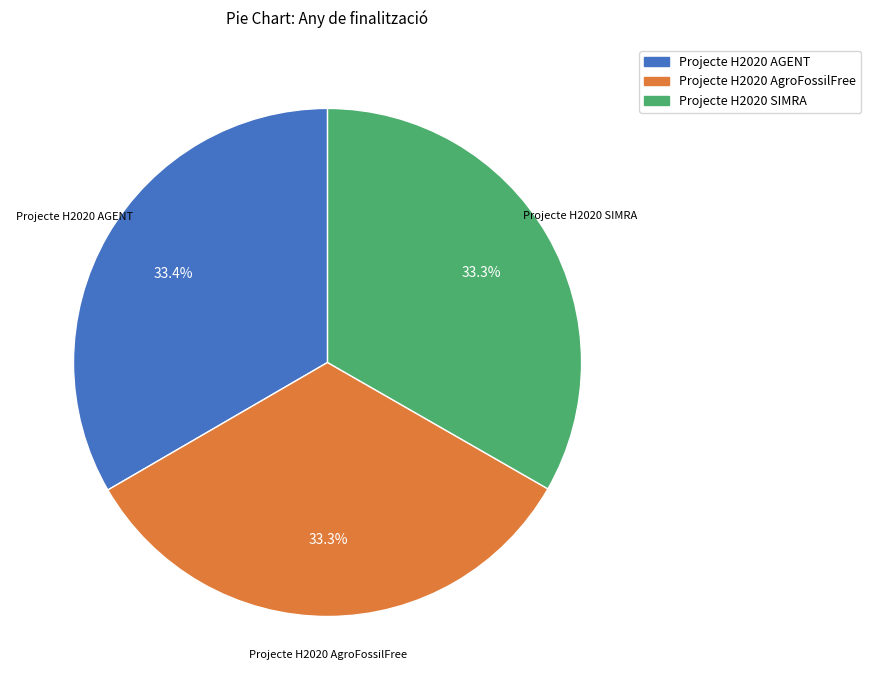

Approximately how many times larger is the value at Projecte H2020 AgroFossilFree compared to Projecte H2020 AGENT?

1.0